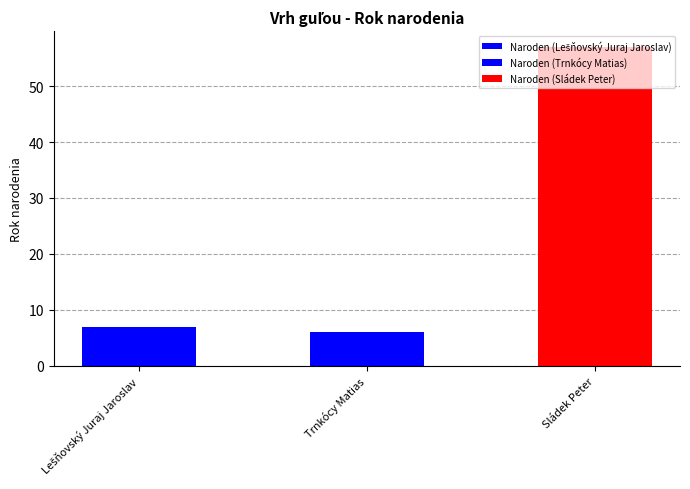

Is it true that the value at Lešňovský Juraj Jaroslav is 7?

True